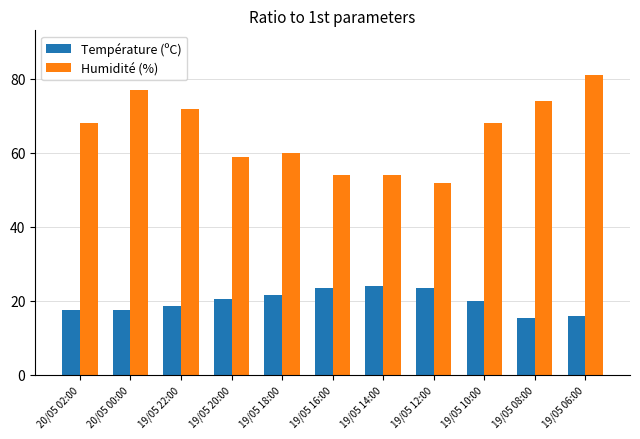

List the series in order of their overall mean, lowest first.

Température (ºC), Humidité (%)